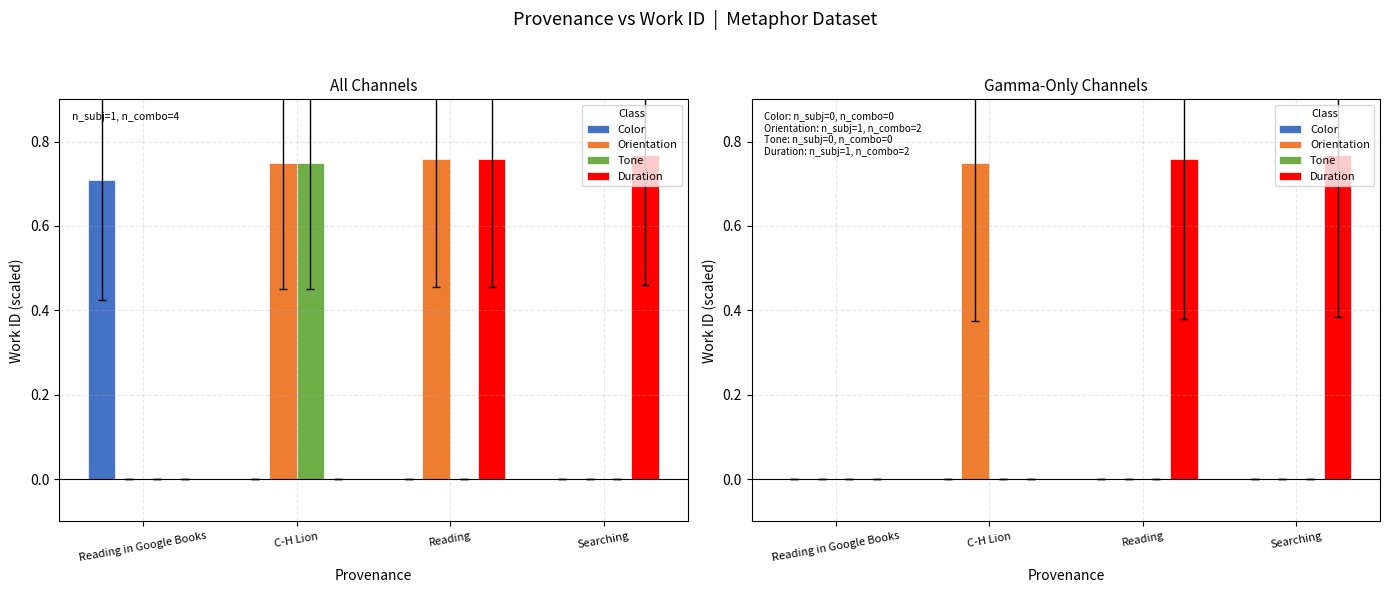

How many categories are shown in the chart?

4